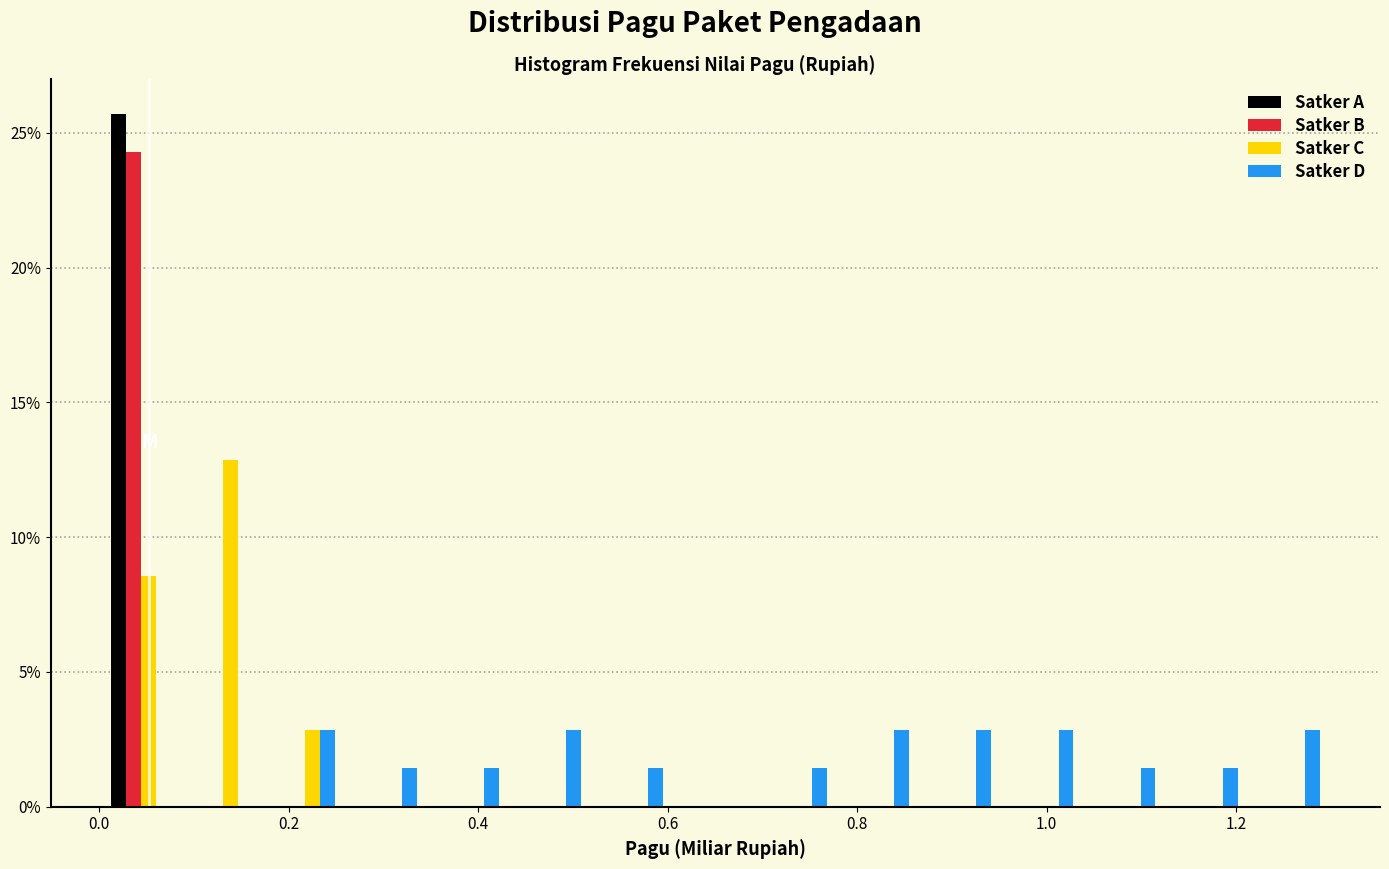

Reading left to right, transcribe this chart: for each range on the x-axis, give the height of each series' bar. Neither the bar edges nor the heights are printed on the chart, so give them approximately, as read against the axes.

0.00 to 0.08: Satker A=25.5	Satker B=24.5	Satker C=8.5	Satker D=0
0.08 to 0.18: Satker A=0	Satker B=0	Satker C=13.0	Satker D=0
0.18 to 0.26: Satker A=0	Satker B=0	Satker C=3.0	Satker D=3.0
0.26 to 0.34: Satker A=0	Satker B=0	Satker C=0	Satker D=1.5
0.34 to 0.44: Satker A=0	Satker B=0	Satker C=0	Satker D=1.5
0.44 to 0.52: Satker A=0	Satker B=0	Satker C=0	Satker D=3.0
0.52 to 0.60: Satker A=0	Satker B=0	Satker C=0	Satker D=1.5
0.60 to 0.70: Satker A=0	Satker B=0	Satker C=0	Satker D=0
0.70 to 0.78: Satker A=0	Satker B=0	Satker C=0	Satker D=1.5
0.78 to 0.86: Satker A=0	Satker B=0	Satker C=0	Satker D=3.0
0.86 to 0.96: Satker A=0	Satker B=0	Satker C=0	Satker D=3.0
0.96 to 1.04: Satker A=0	Satker B=0	Satker C=0	Satker D=3.0
1.04 to 1.12: Satker A=0	Satker B=0	Satker C=0	Satker D=1.5
1.12 to 1.22: Satker A=0	Satker B=0	Satker C=0	Satker D=1.5
1.22 to 1.30: Satker A=0	Satker B=0	Satker C=0	Satker D=3.0